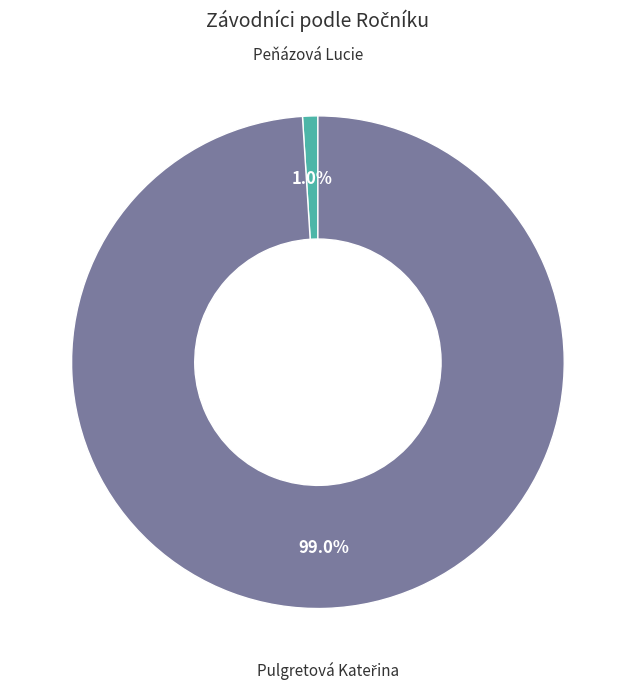

What percentage is NOT represented by Peňázová Lucie?

99.0%